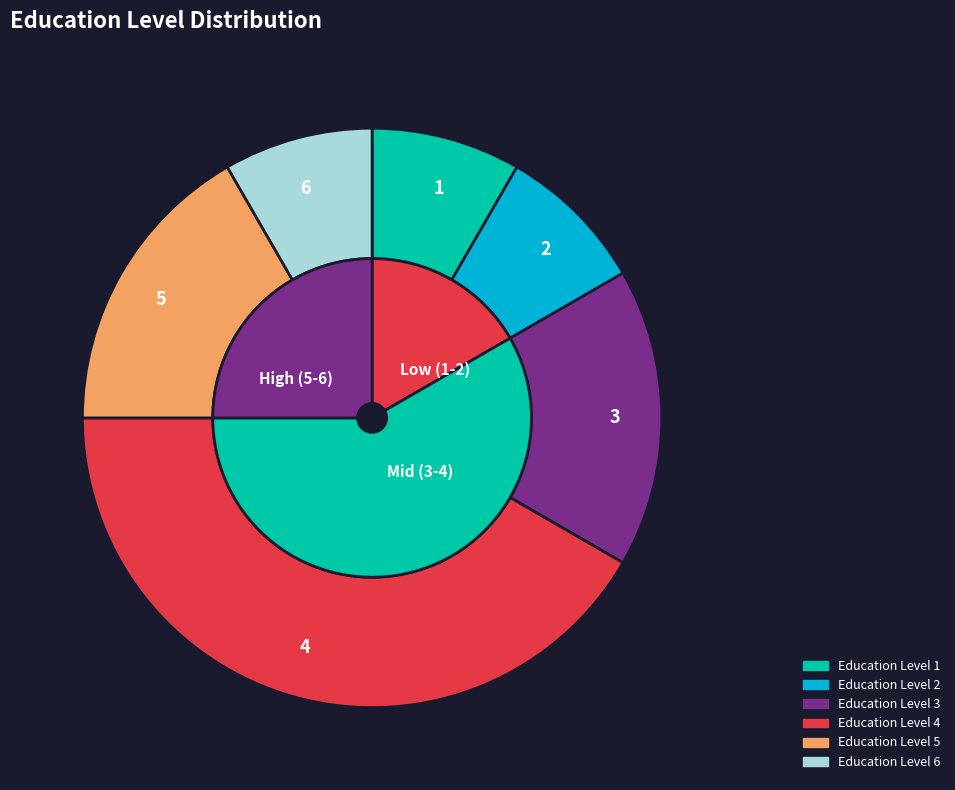

Is INF002 the majority of the pie?

No